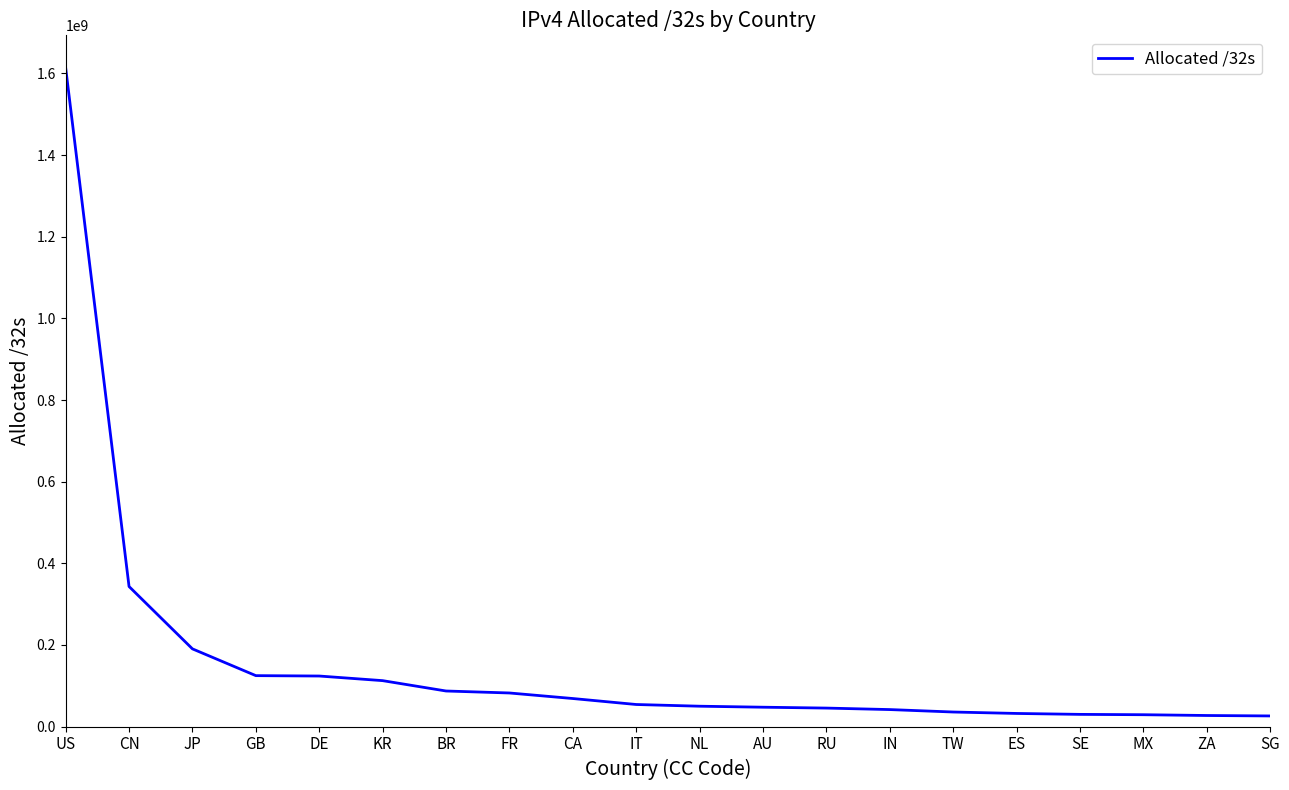

Is this an area chart (filled region under the line)?

No